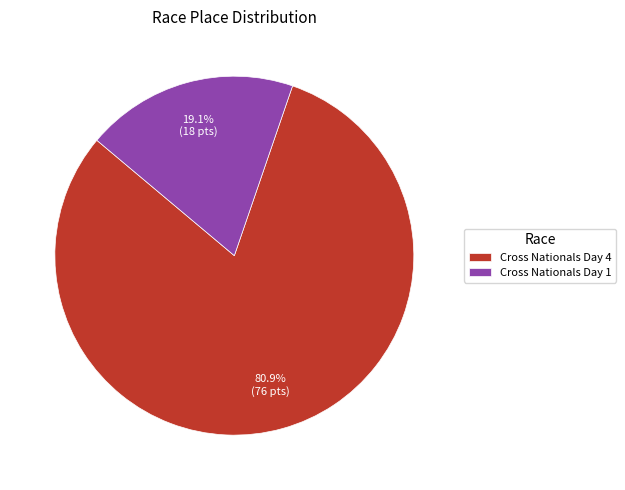

What percentage is the Cross Nationals Day 4 slice, to the nearest percent?

81%